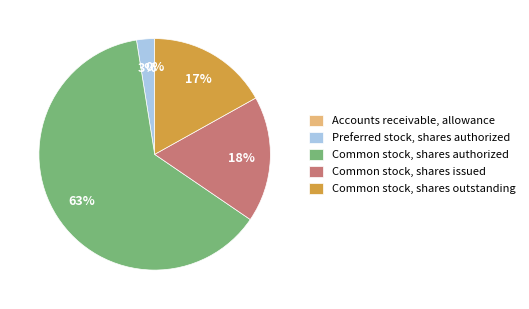

Between Preferred stock, shares authorized and Common stock, shares authorized, which is larger?

Common stock, shares authorized